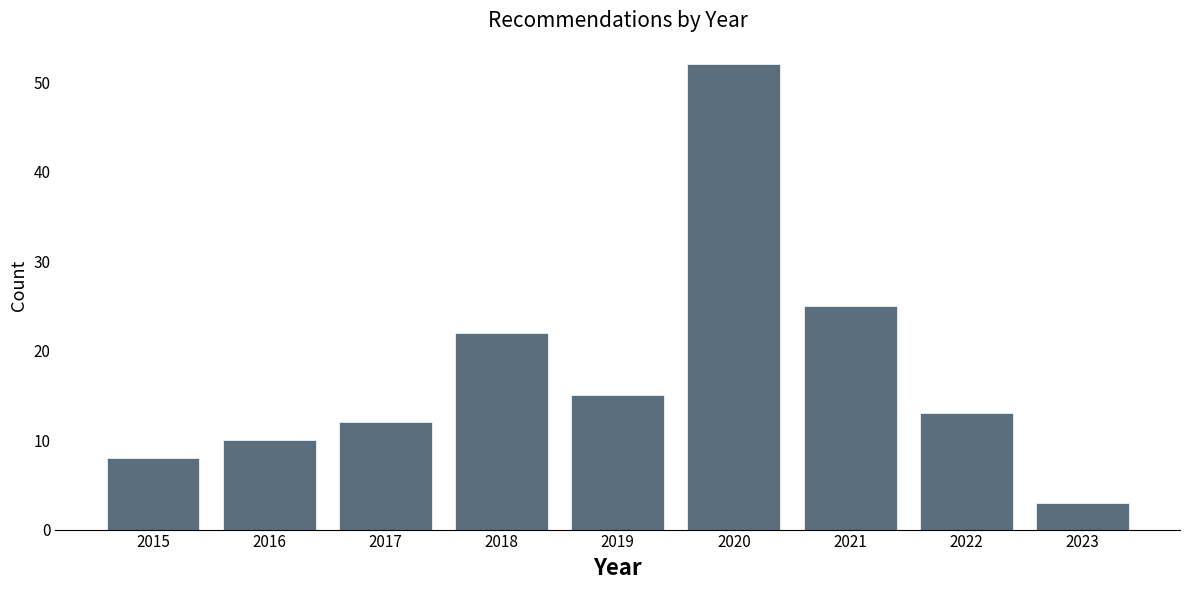

Reading left to right, extract all data points from this chart.

2015=8	2016=10	2017=12	2018=22	2019=15	2020=52	2021=25	2022=13	2023=3